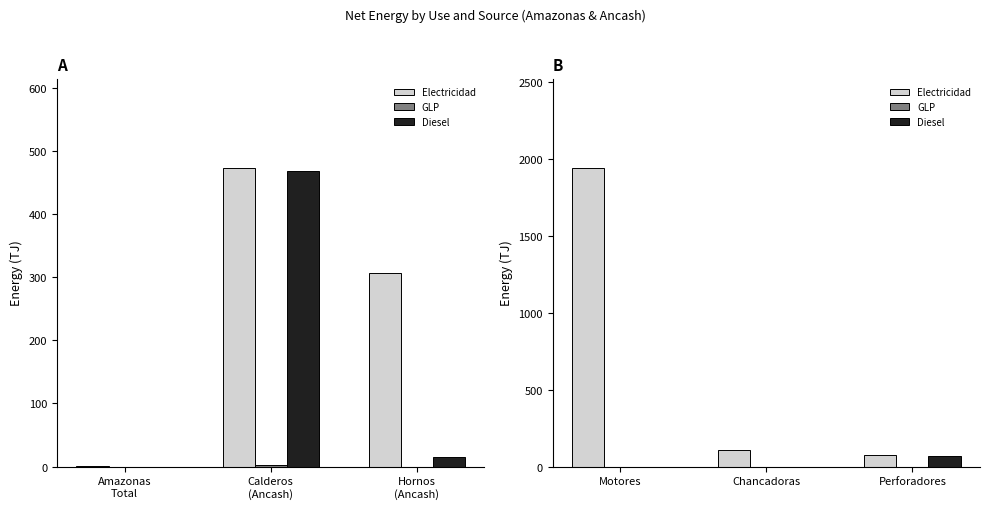

Count the number of categories in the chart.

3